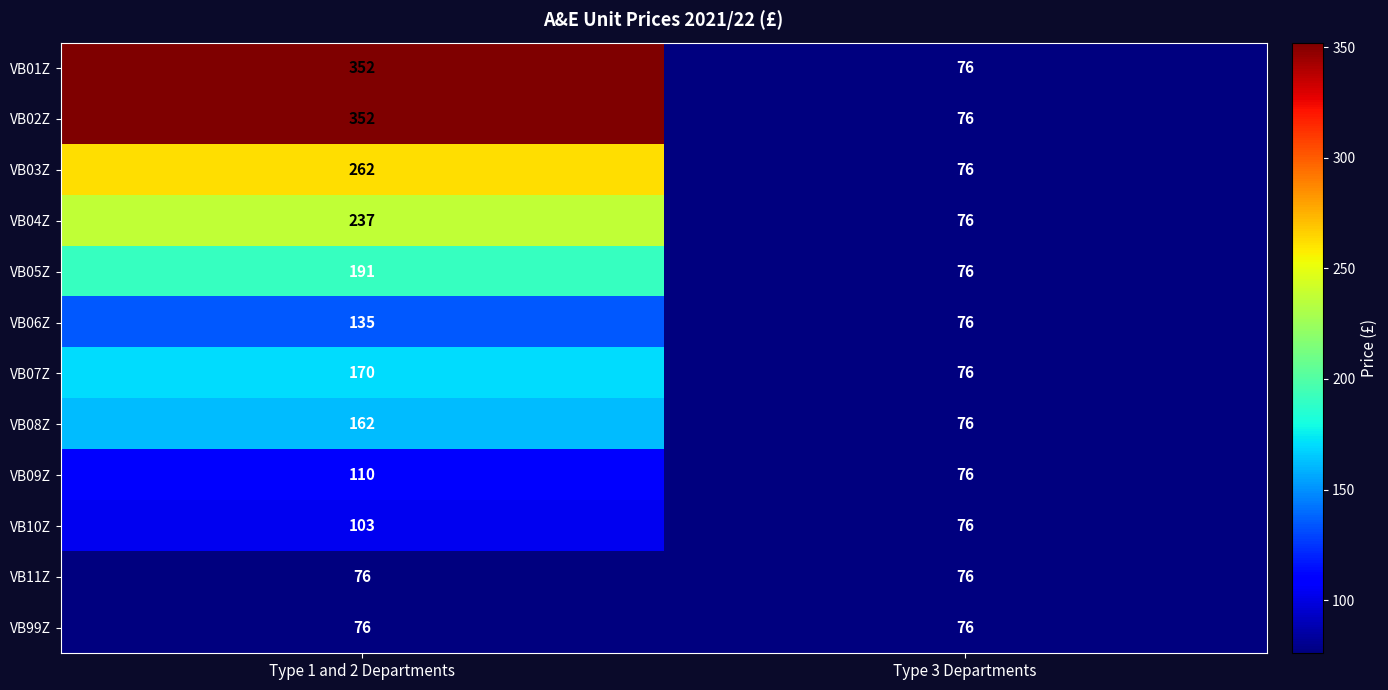

What is the sum of all VB11Z values?

152